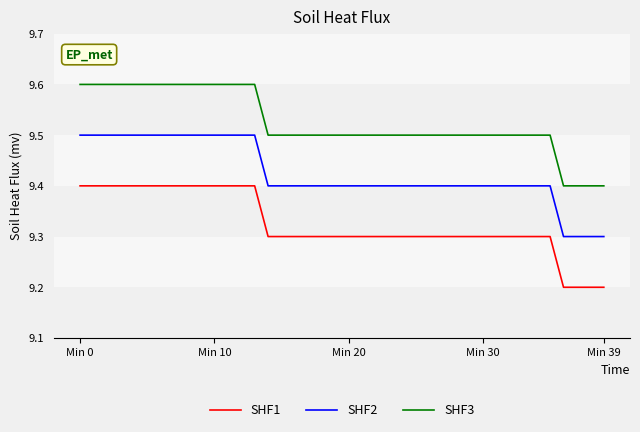

Rank the series by their maximum value, from highest to lowest.

SHF3, SHF2, SHF1